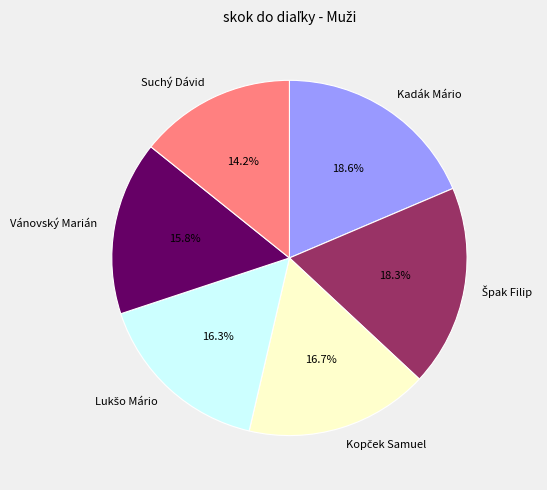

Approximately how many times larger is the value at Vánovský Marián compared to Suchý Dávid?

1.1